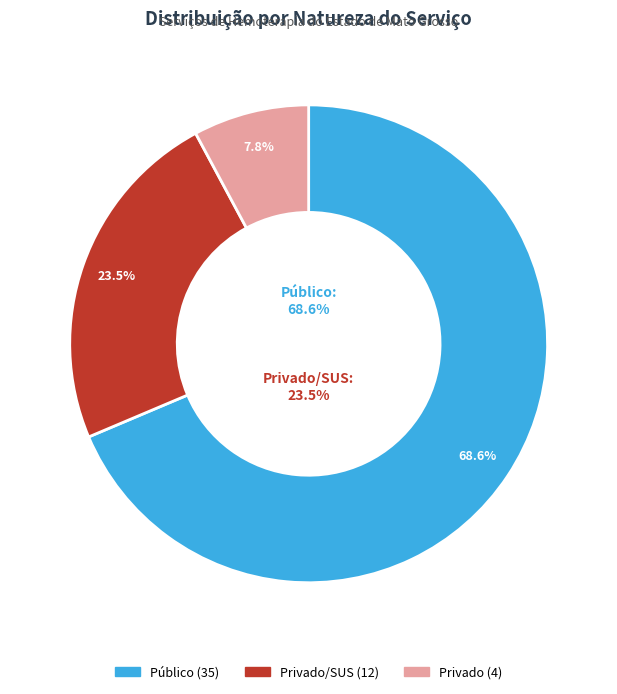

The Público slice represents 79% of the pie. True or false?

False